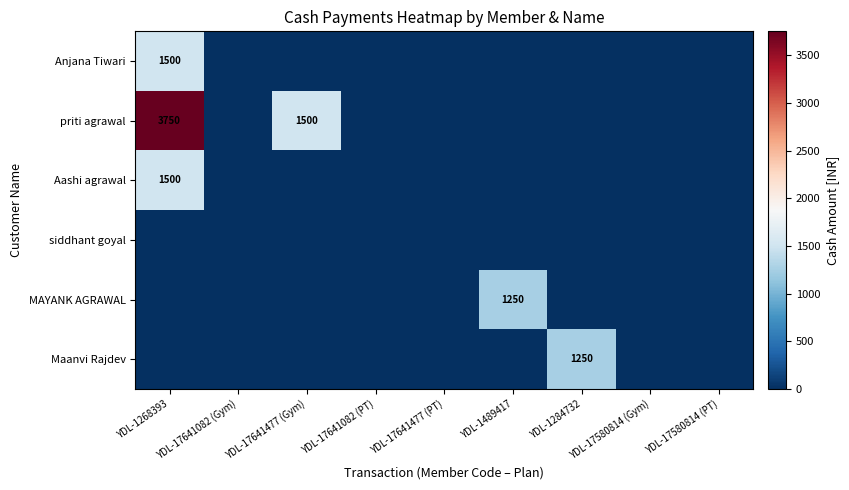

True or false: Maanvi Rajdev has a value of 851 at YDL-1284732.

False